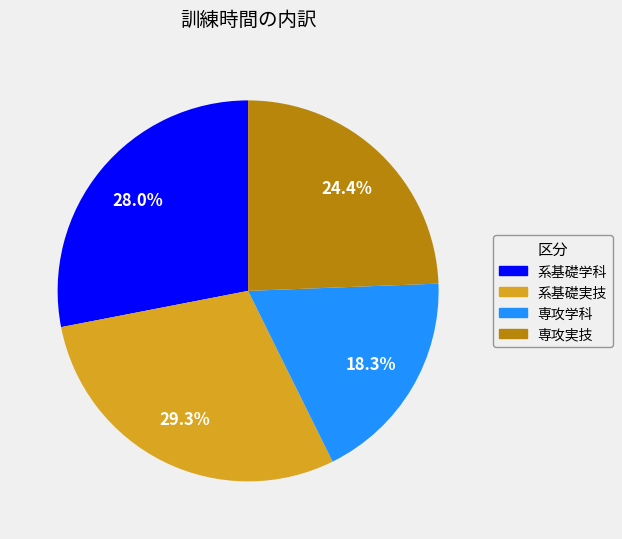

True or false: 系基礎学科 accounts for 38% of the total.

False